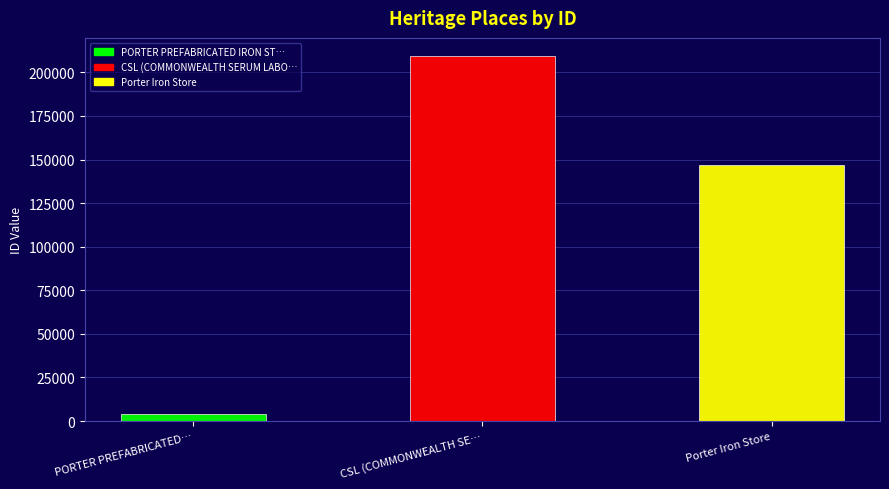

Which category has the highest value across all series?

CSL (COMMONWEALTH SERUM LABORATORIES)